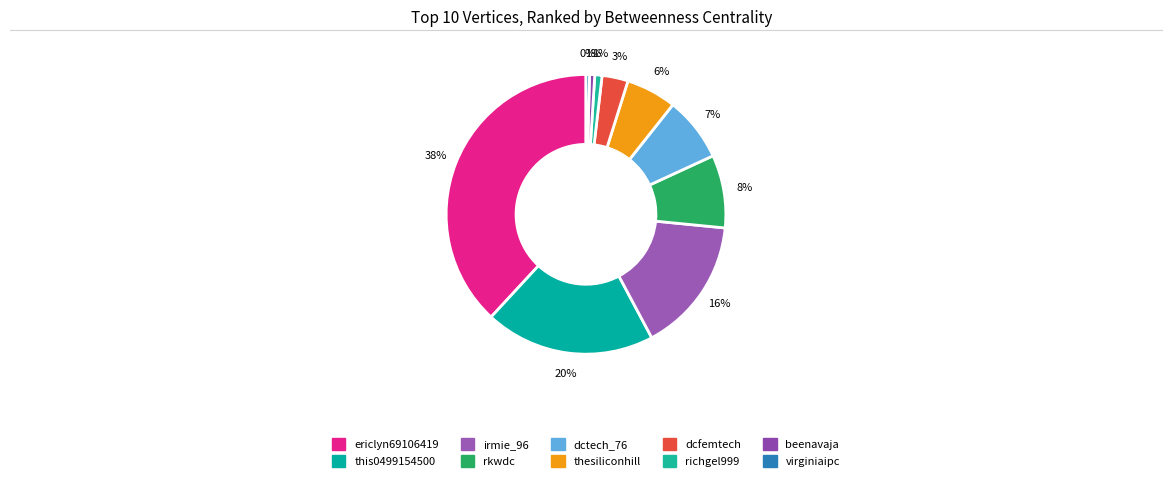

To the nearest percent, what is the difference between the irmie_96 and dcfemtech slice percentages?

13%